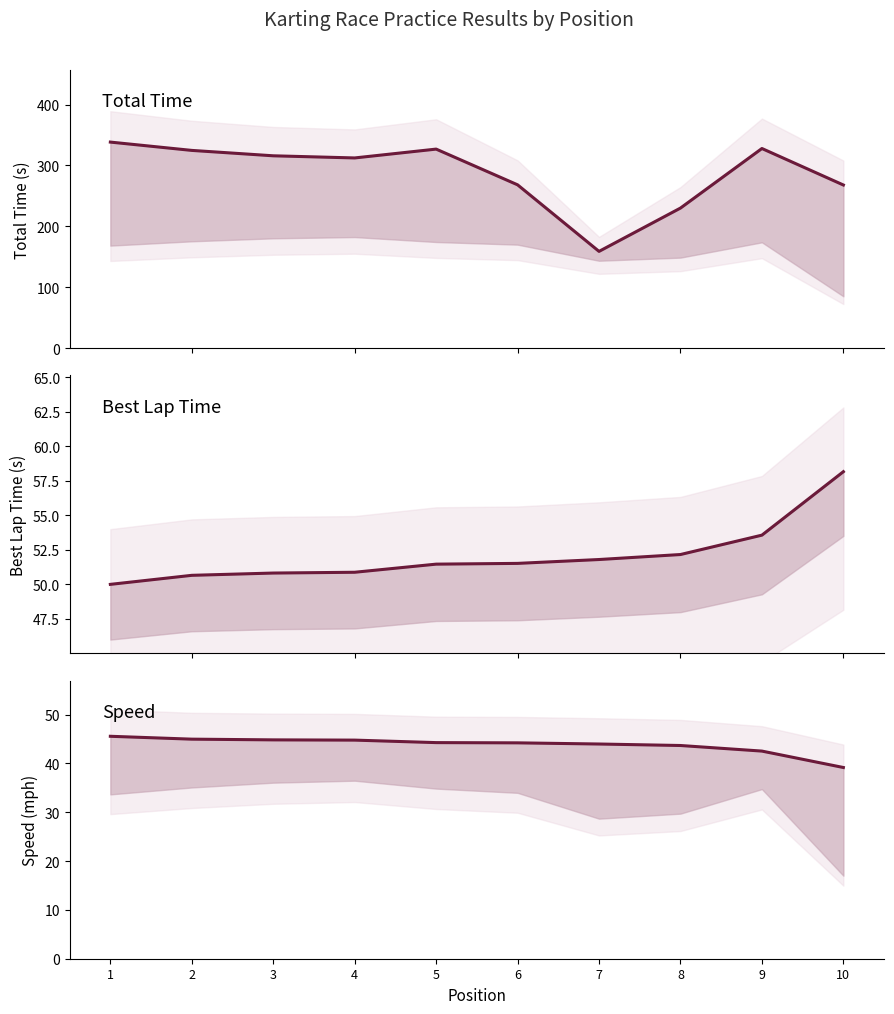

Is it true that Total Time equals 62.8 at 7?

False